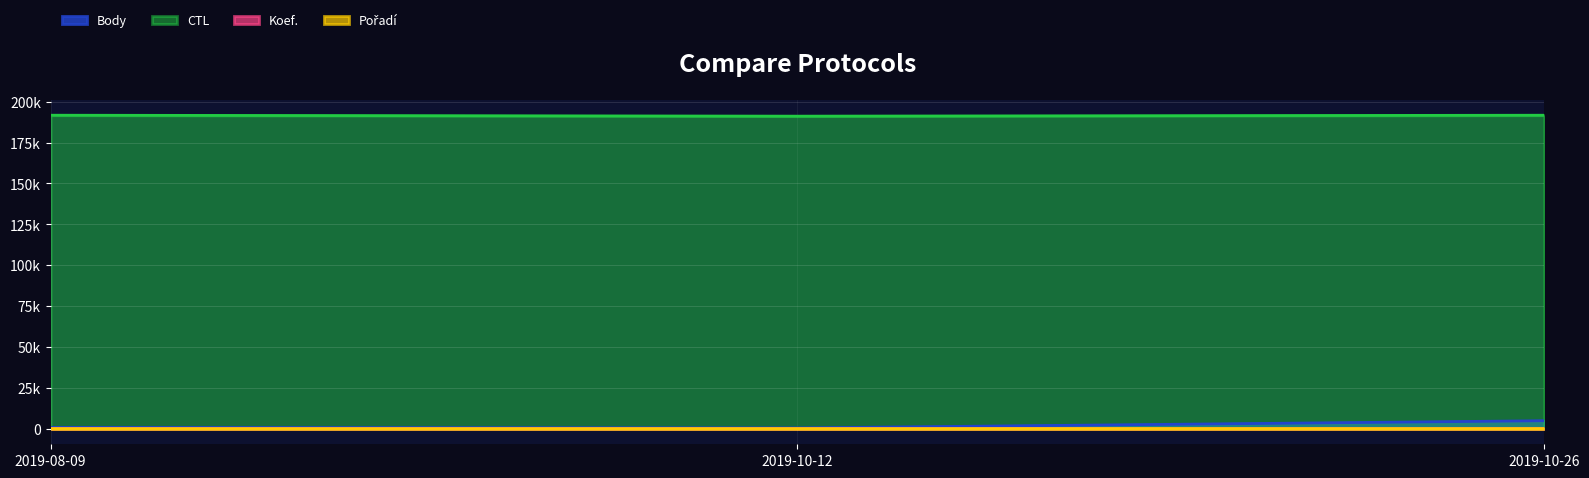

Reading left to right, list all the values displayed in this chart.

Body: 707	404	4824
Koef.: 7	4	12
Pořadí: 10	12	7
CTL: 191722	191148	191714